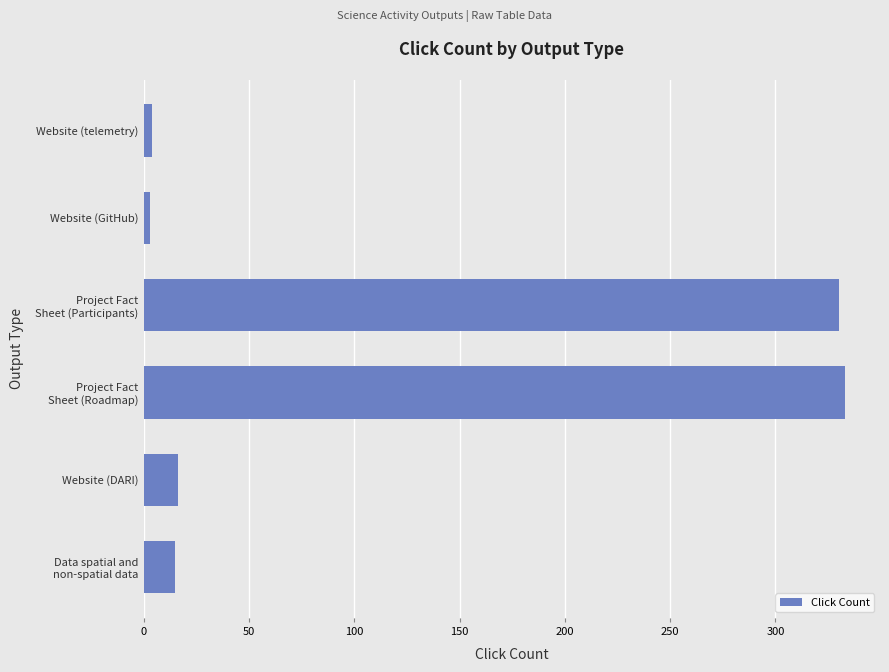

What is the maximum value shown in the chart?

333